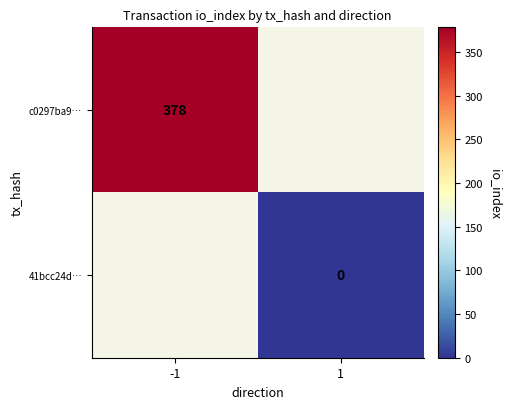

The c0297ba9… series shows 230 at -1. True or false?

False